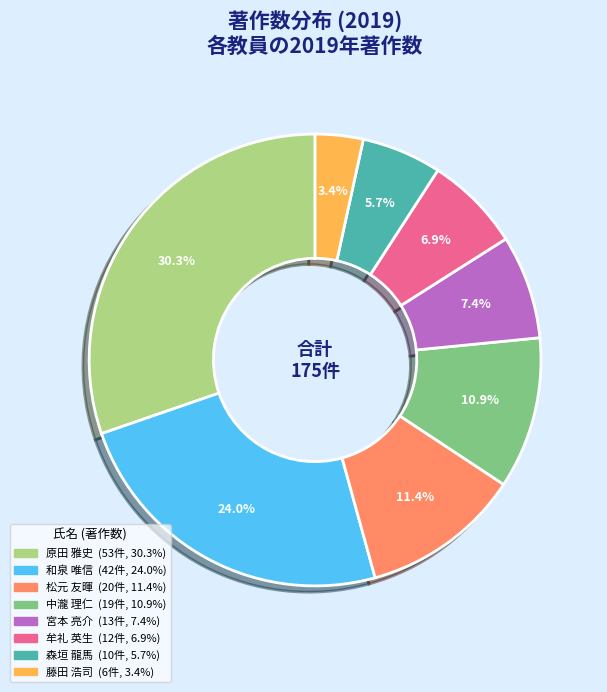

Is there any slice that represents more than half of the pie?

No